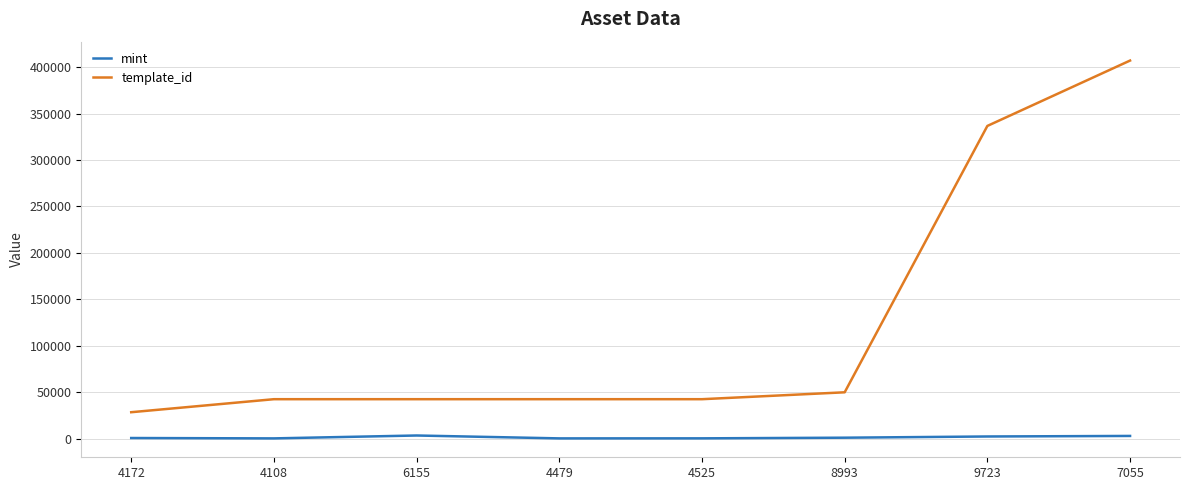

Which series has the largest range (max minus min)?

template_id